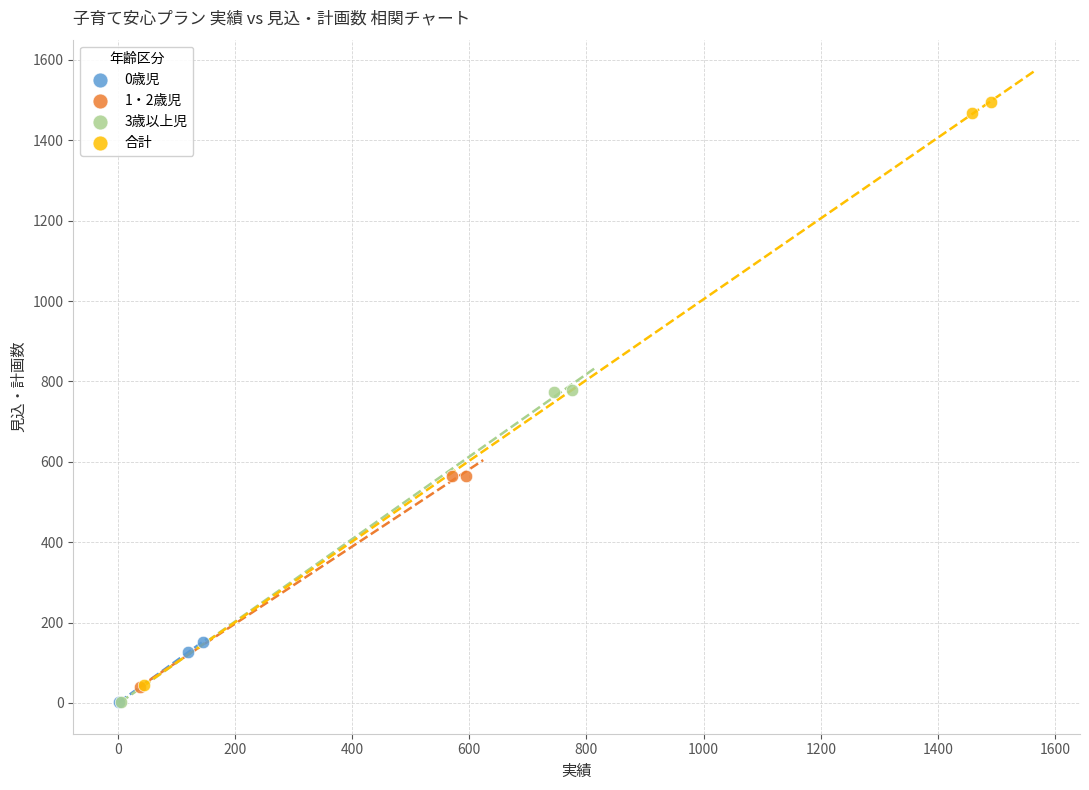

What are all the series names shown in the legend?

0歳児, 1・2歳児, 3歳以上児, 合計